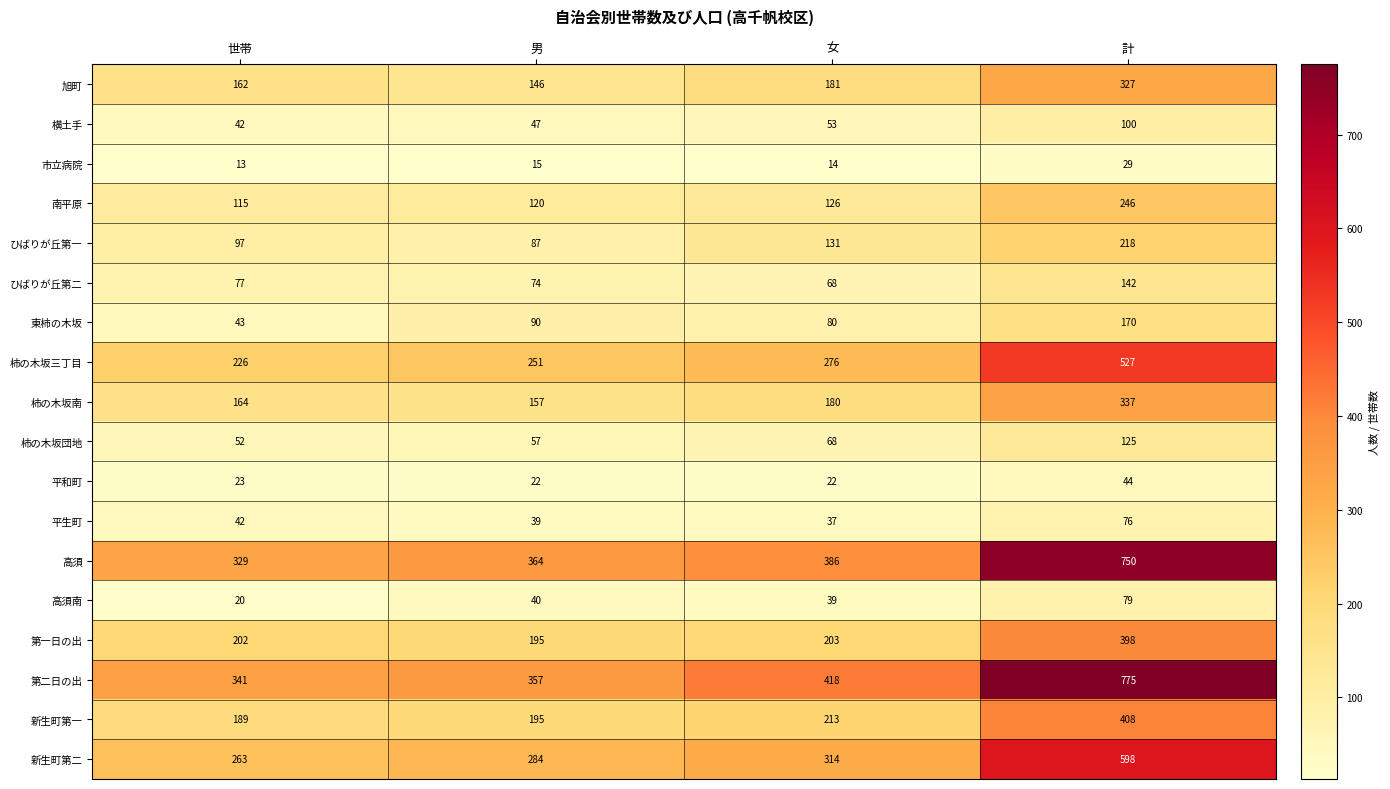

What is the spread (max minus min) of values at 男?

349